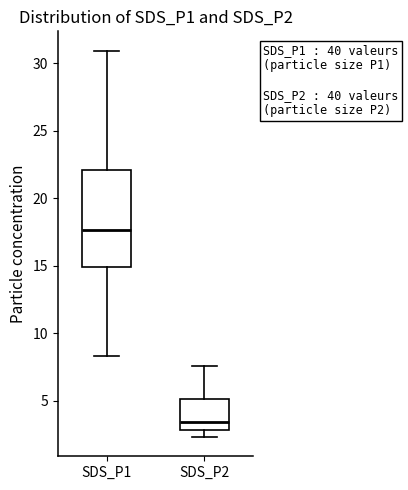

Where is the lower edge of the box for SDS_P2 on the y-axis? The values are not printed on the chart, so give them approximately, as read against the axis.

3.0